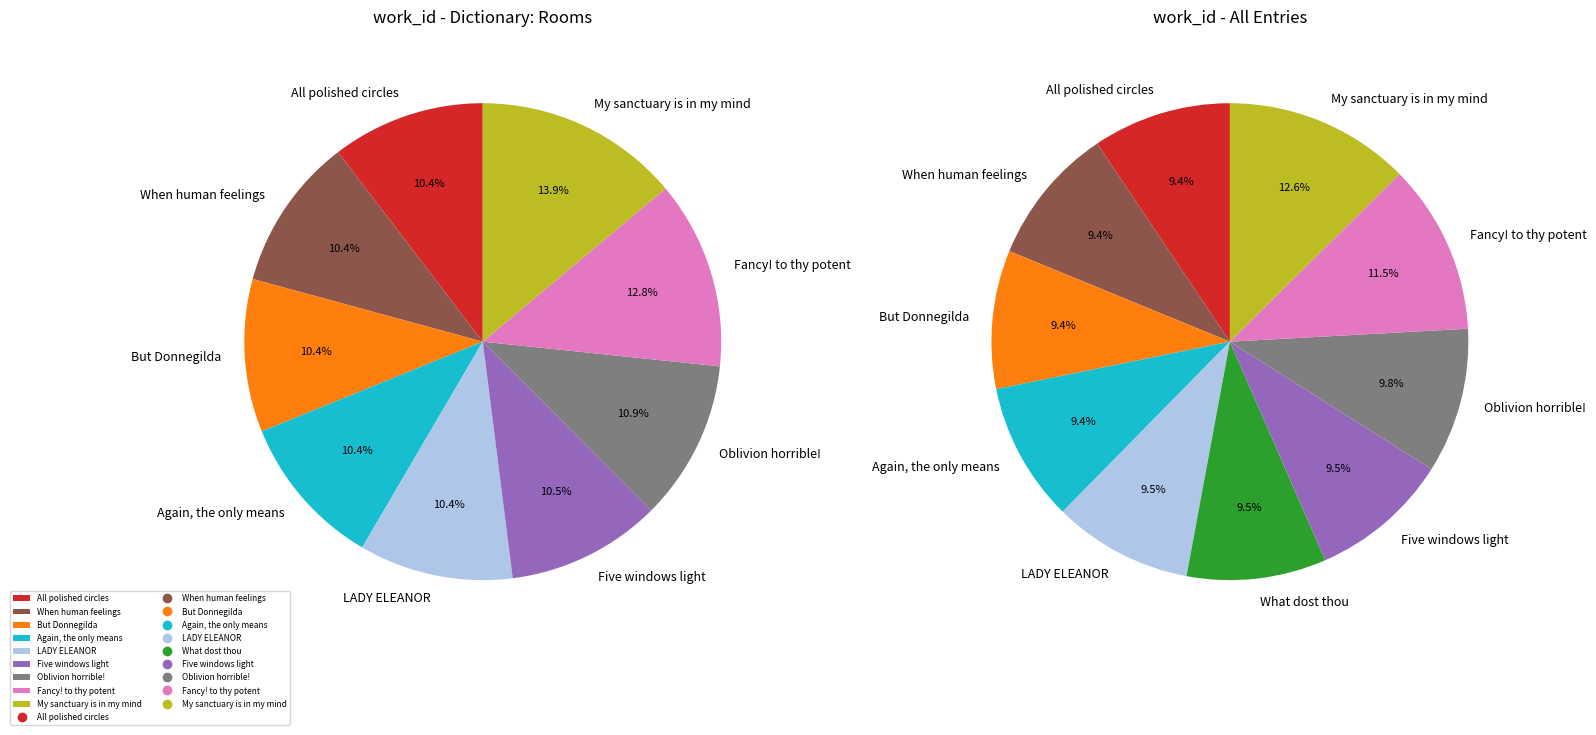

Which category has the biggest portion of the pie?

My sanctuary is in my mind